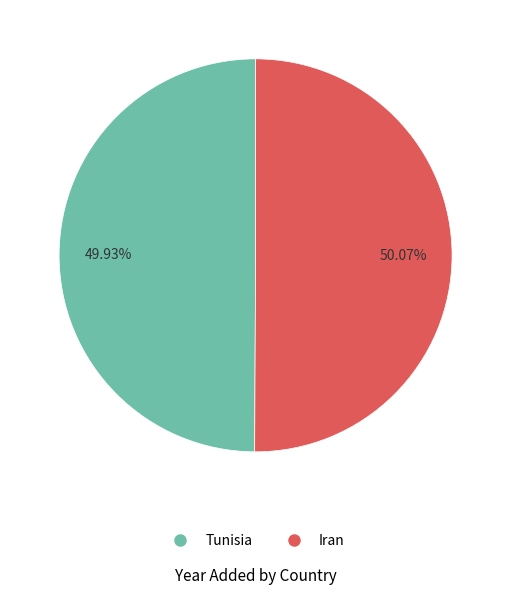

What is the total percentage of Iran and Tunisia?

100.0%